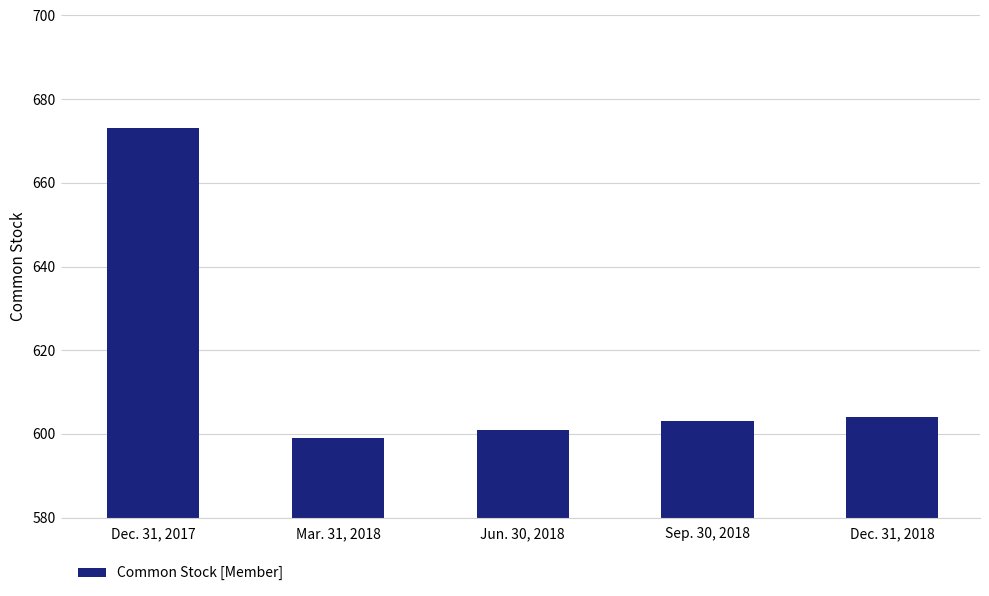

Reading right to left, what are all the values shown in this chart?

604	603	601	599	673